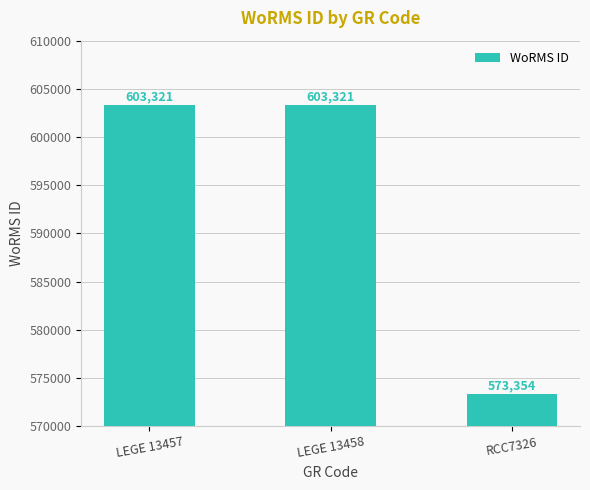

What is the difference between the values at RCC7326 and LEGE 13457?

29967